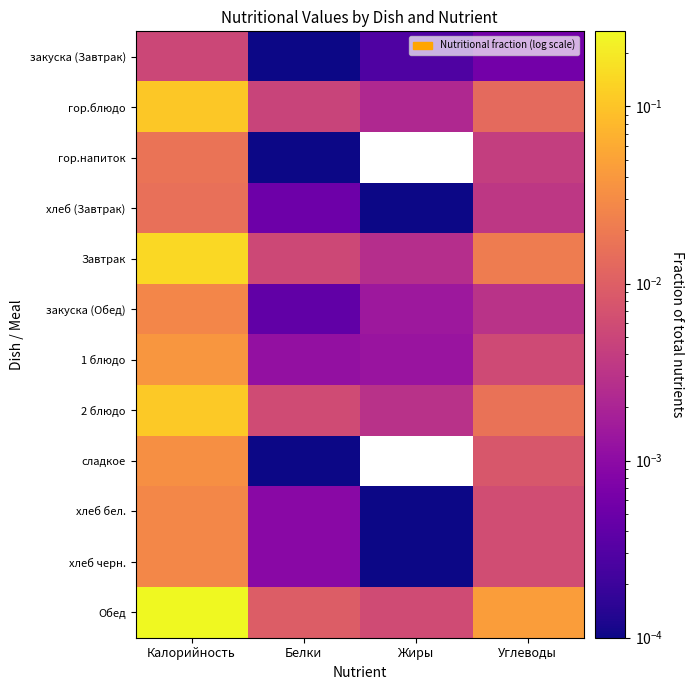

Between Калорийность and Углеводы, which is larger?

Калорийность